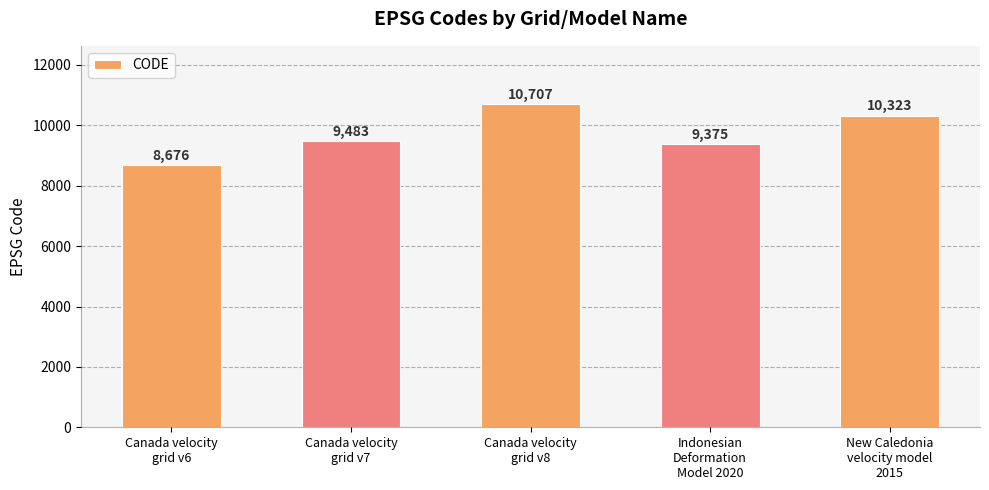

What is the label of the 5th bar from the right?

Canada velocity
grid v6